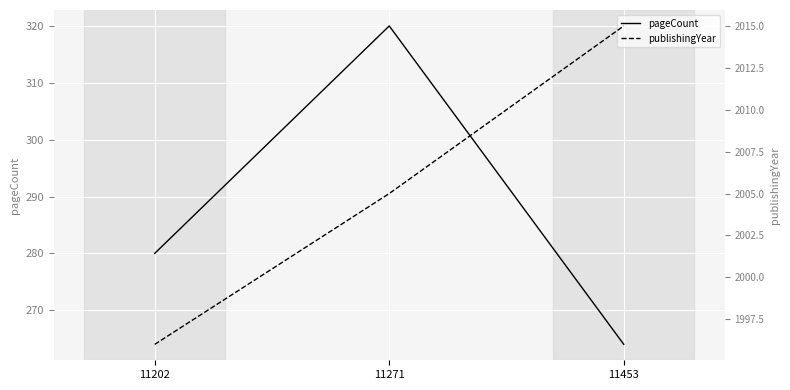

What is the difference between the maximum and second lowest values in the publishingYear series?

10